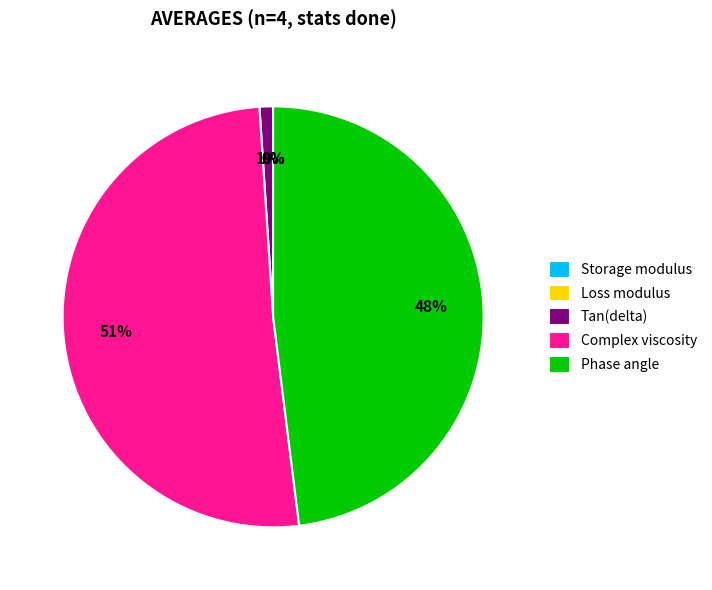

To the nearest percent, what is the average slice percentage?

20%